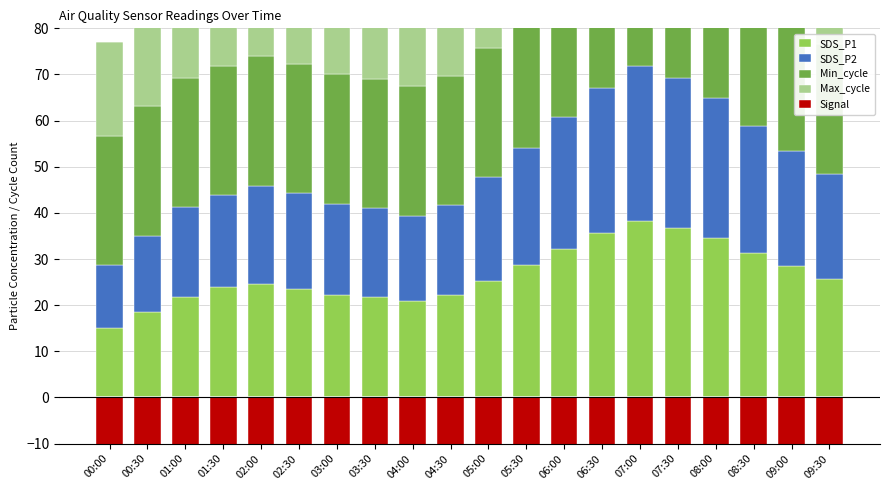

What is the difference between the maximum and minimum values in the Max_cycle series?

0.4